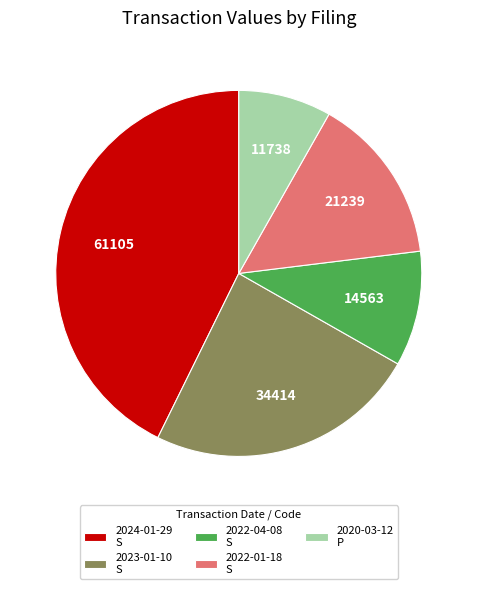

Which slice is the largest?

2024-01-29 S